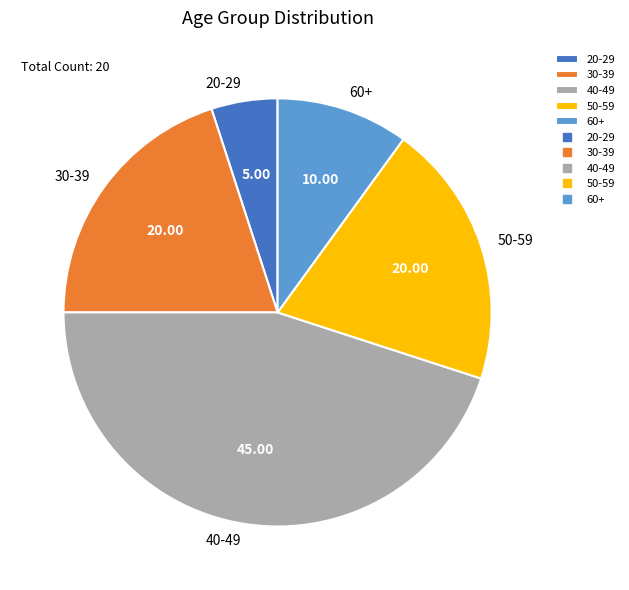

Do 40-49 and 50-59 together represent more than half of the pie?

Yes